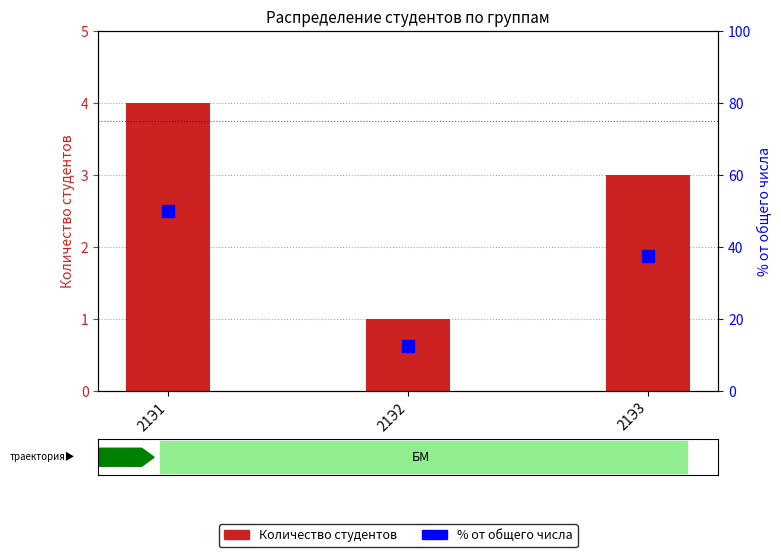

What is the value of the % от общего числа bar at the 1st from the left?

50.0